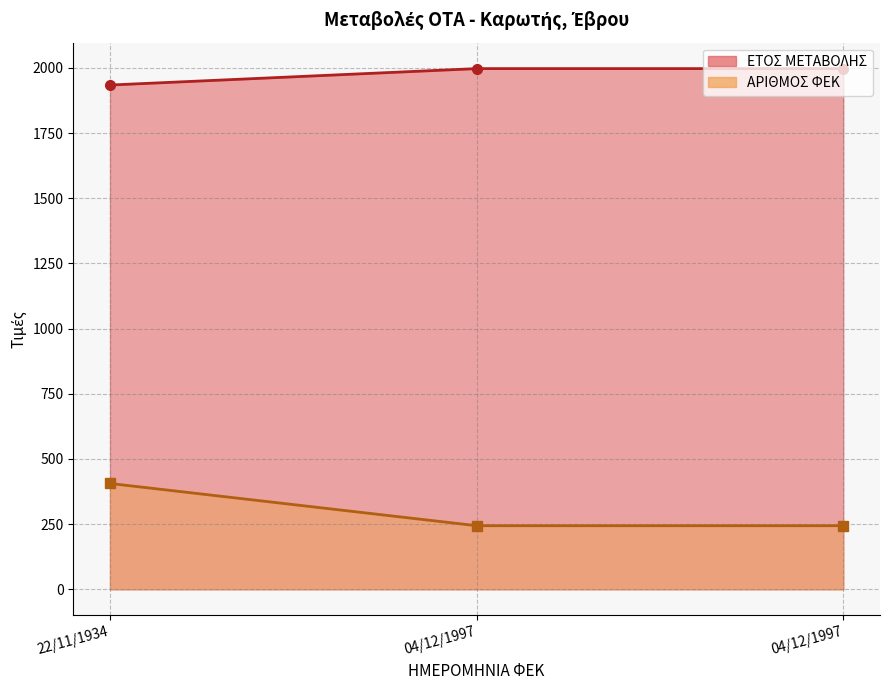

What is the minimum value shown in the chart?

244